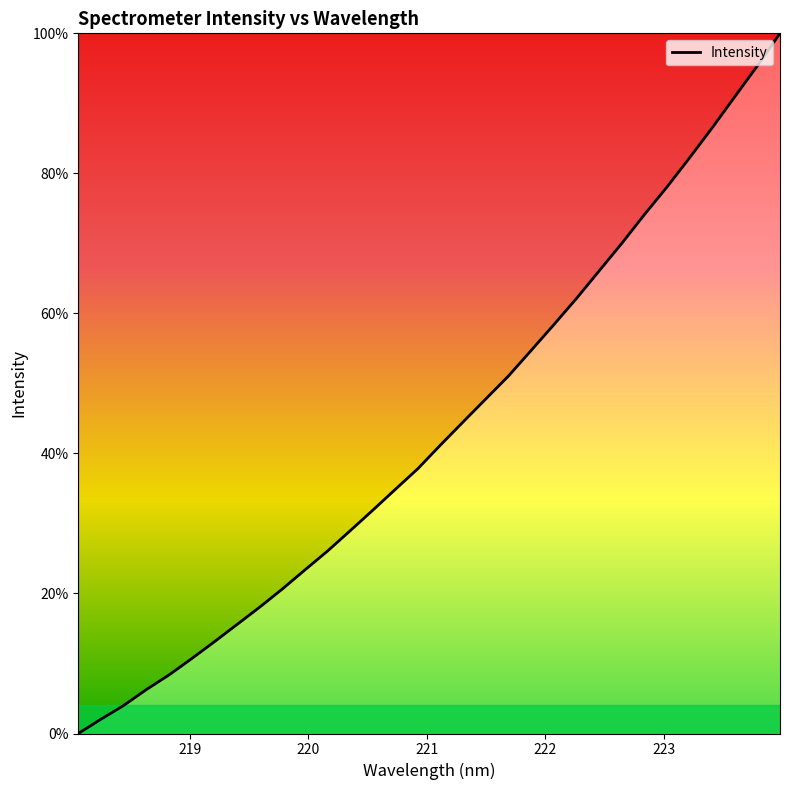

Is this an area chart (filled region under the line)?

Yes